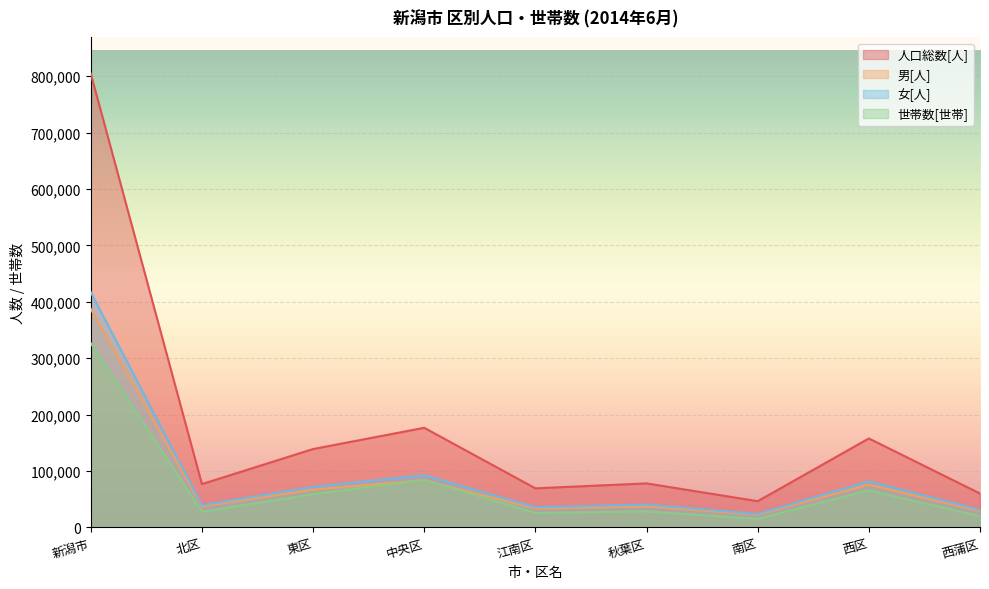

Reading left to right, transcribe all the data shown in this chart.

人口総数[人]: 804699	76891	139032	176715	69376	78130	46560	157793	60202
男[人]: 387472	37493	67161	83997	33600	37439	22650	76020	29112
女[人]: 417227	39398	71871	92718	35776	40691	23910	81773	31090
世帯数[世帯]: 326778	27962	59053	84317	25769	28560	15305	65884	19928